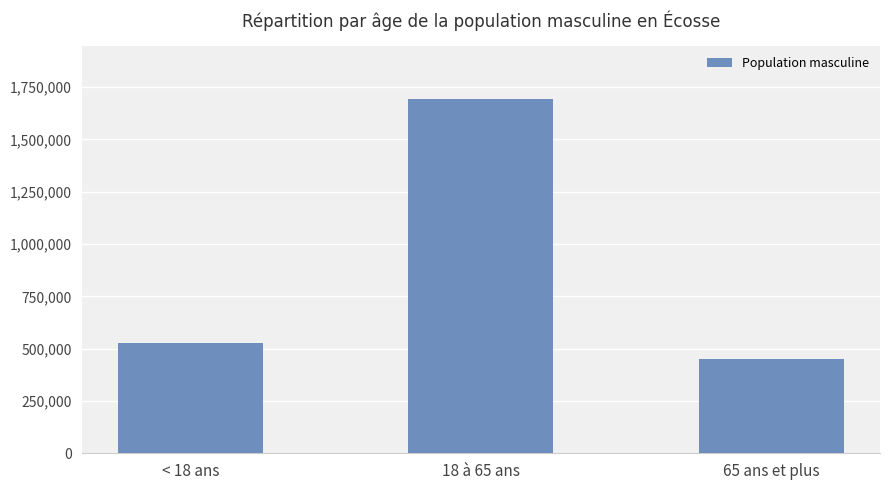

How many bars are there in total?

3